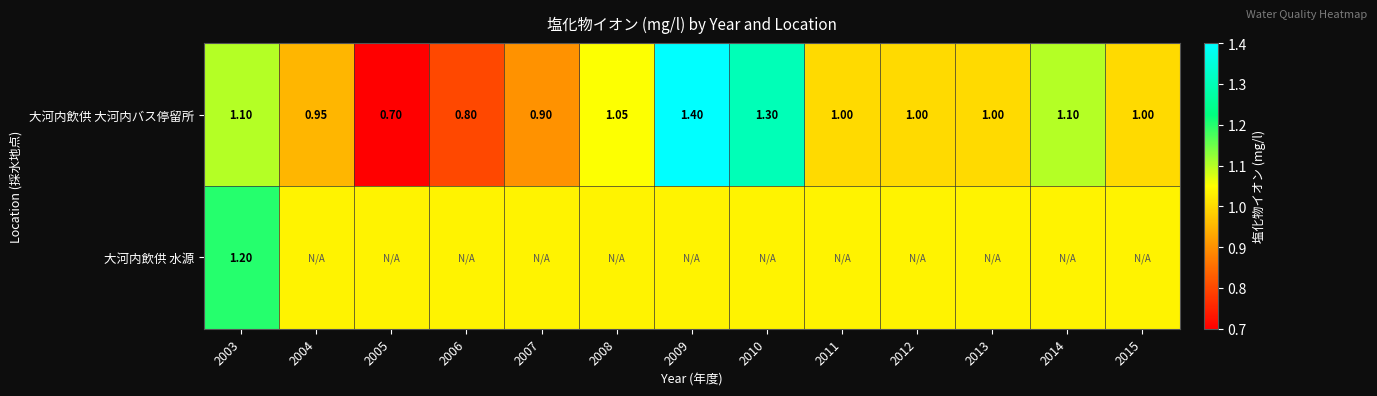

What is the sum of the 大河内飲供 大河内バス停留所 values at 2011 and 2003?

2.1